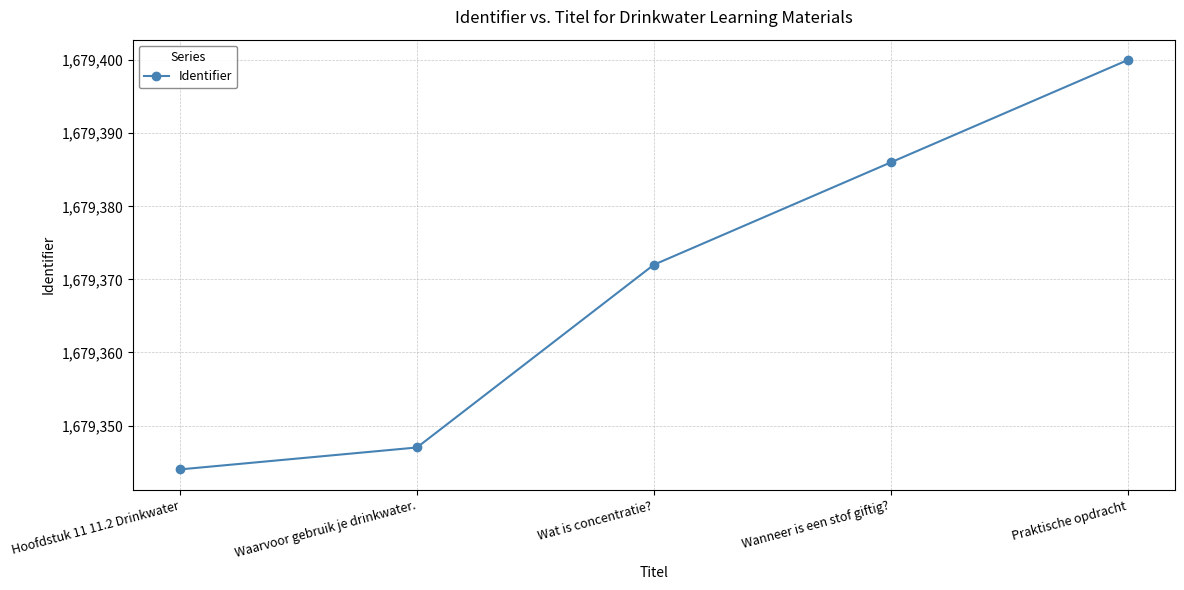

At which label is the value closest to 1679372?

Wat is concentratie?